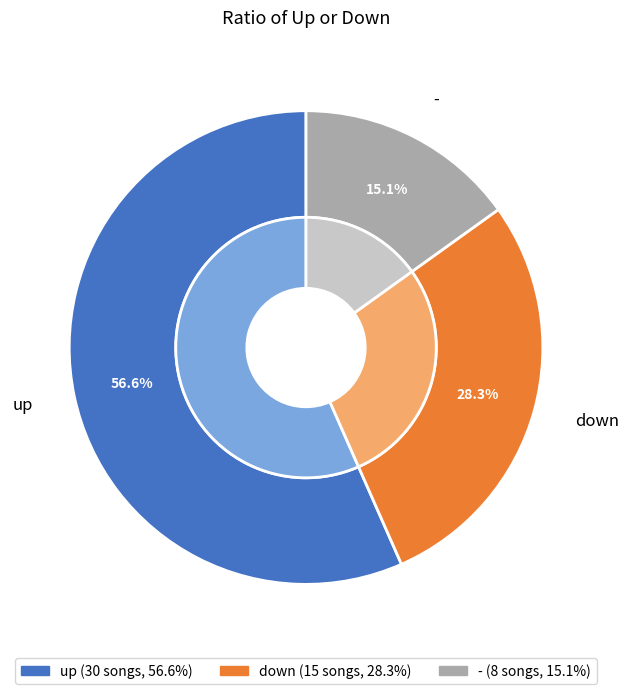

Count the number of slices in the pie.

3